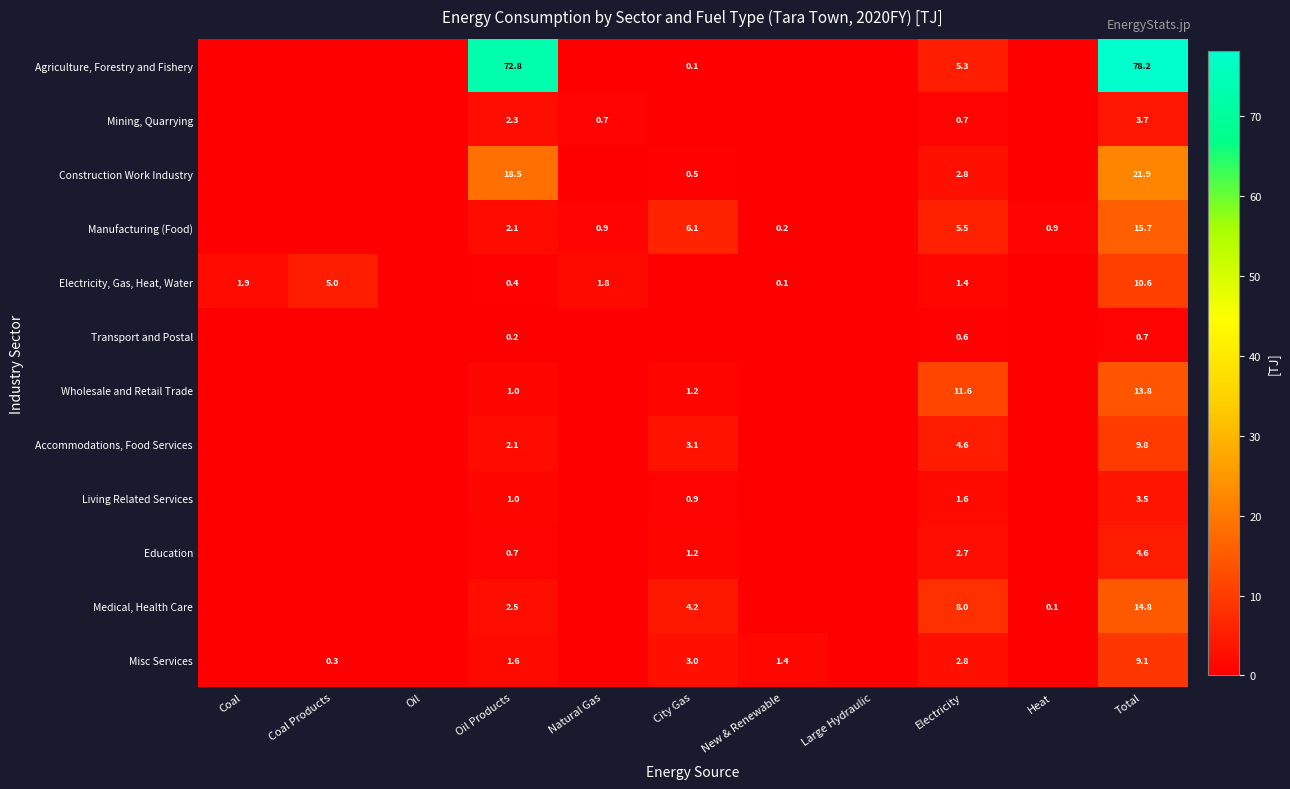

Between Electricity and Total, which series saw the biggest shift?

Agriculture, Forestry and Fishery